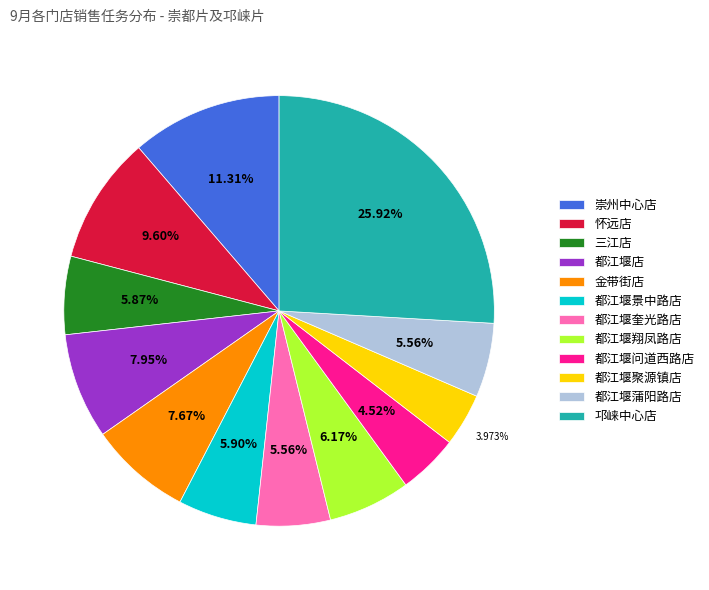

Does 都江堰问道西路店 represent more than half of the total?

No